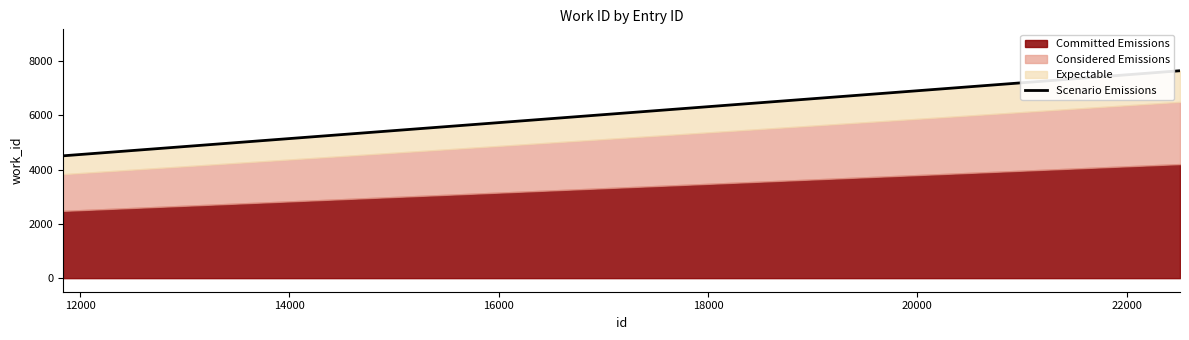

What is the value of the 2nd point from the left?

7638